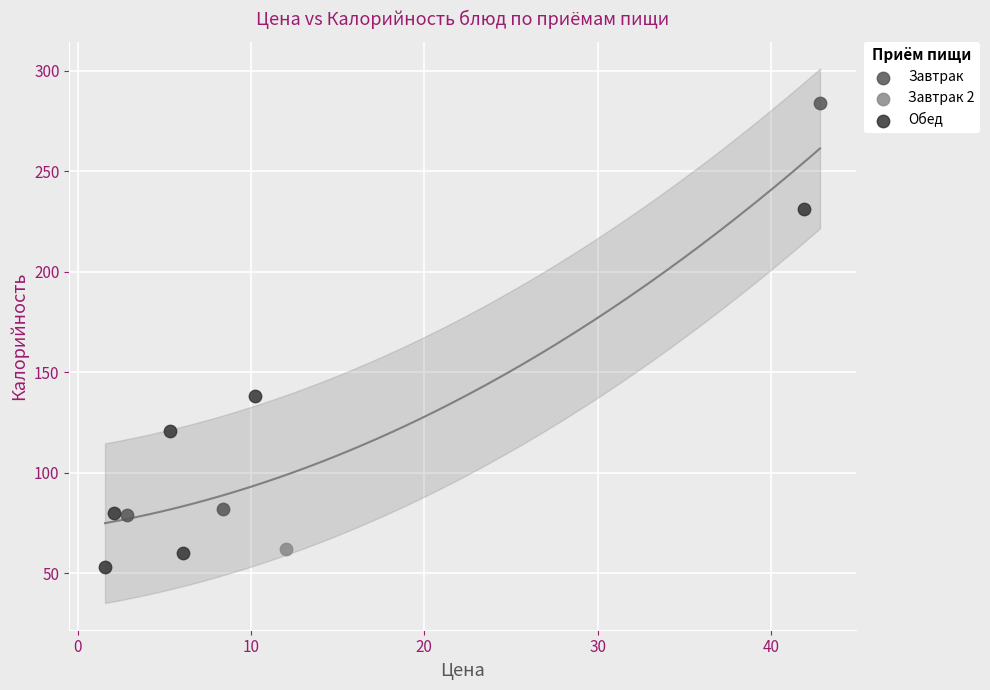

Which series contains the highest Y value?

Завтрак